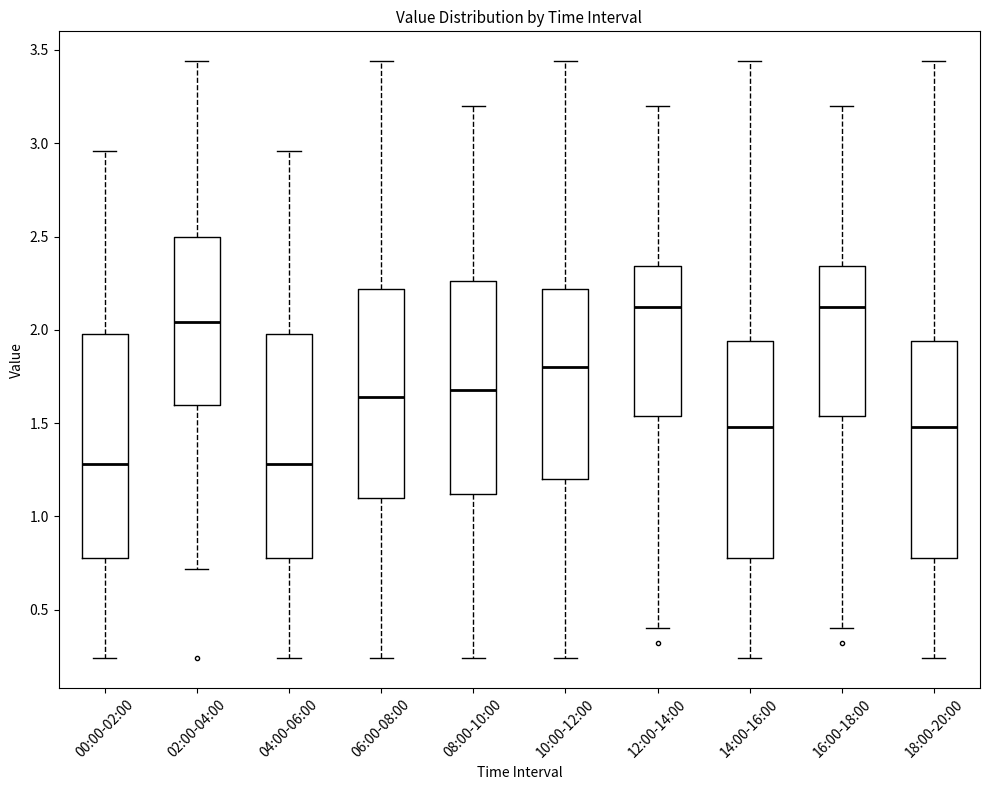

Reading left to right, read every box against the y-axis: the position of its median line, the range the box covers, and the ends of its whiskers. The values are not printed on the chart, so give them approximately, as read against the axis.

00:00-02:00: median 1.30, box 0.80 to 2.00, whiskers 0.25 to 2.95
02:00-04:00: median 2.05, box 1.60 to 2.50, whiskers 0.70 to 3.45
04:00-06:00: median 1.30, box 0.80 to 2.00, whiskers 0.25 to 2.95
06:00-08:00: median 1.65, box 1.10 to 2.20, whiskers 0.25 to 3.45
08:00-10:00: median 1.70, box 1.10 to 2.25, whiskers 0.25 to 3.20
10:00-12:00: median 1.80, box 1.20 to 2.20, whiskers 0.25 to 3.45
12:00-14:00: median 2.10, box 1.55 to 2.35, whiskers 0.40 to 3.20
14:00-16:00: median 1.50, box 0.80 to 1.95, whiskers 0.25 to 3.45
16:00-18:00: median 2.10, box 1.55 to 2.35, whiskers 0.40 to 3.20
18:00-20:00: median 1.50, box 0.80 to 1.95, whiskers 0.25 to 3.45